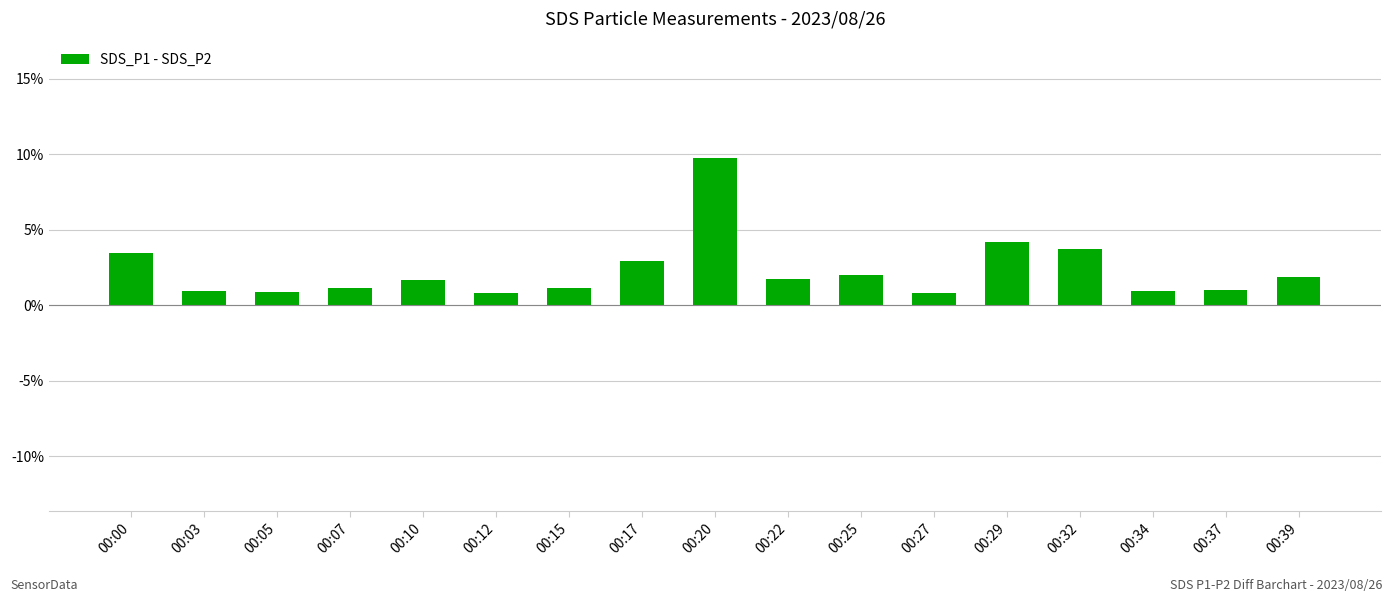

Approximately how many times larger is the value at 00:07 compared to 00:10?

0.7